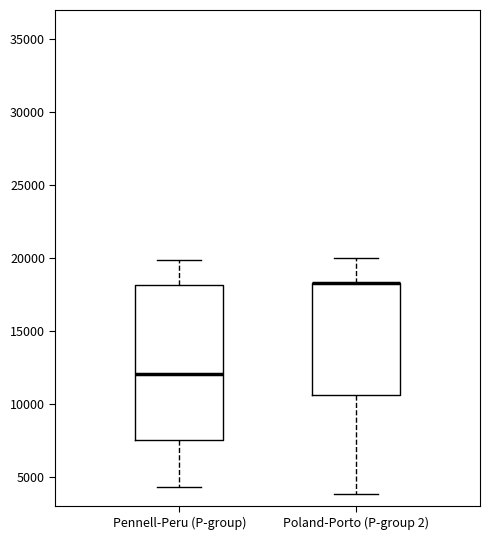

Comparing the boxes themselves (not the whiskers), which one is the tallest?

Pennell-Peru (P-group)